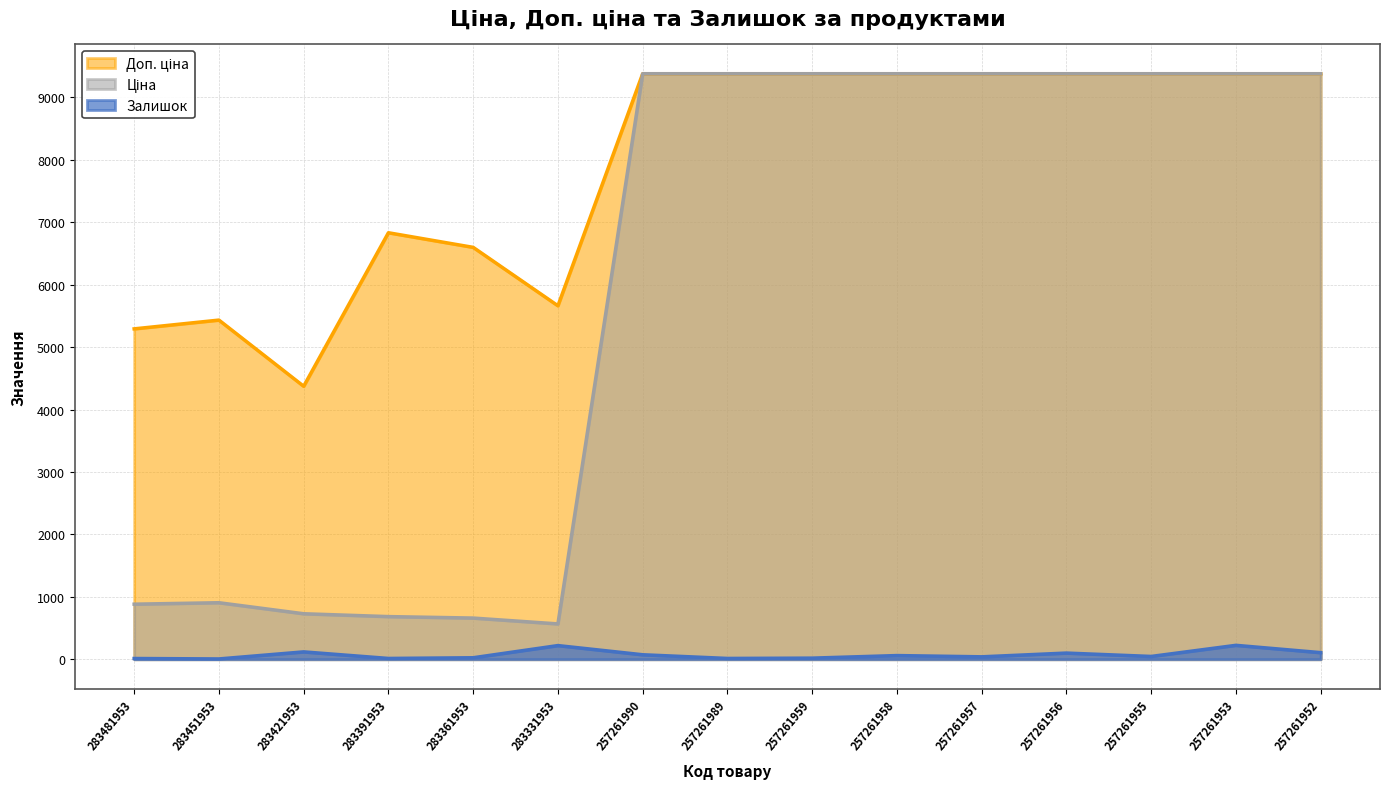

True or false: Доп. ціна has more than 2 interior local peaks.

False